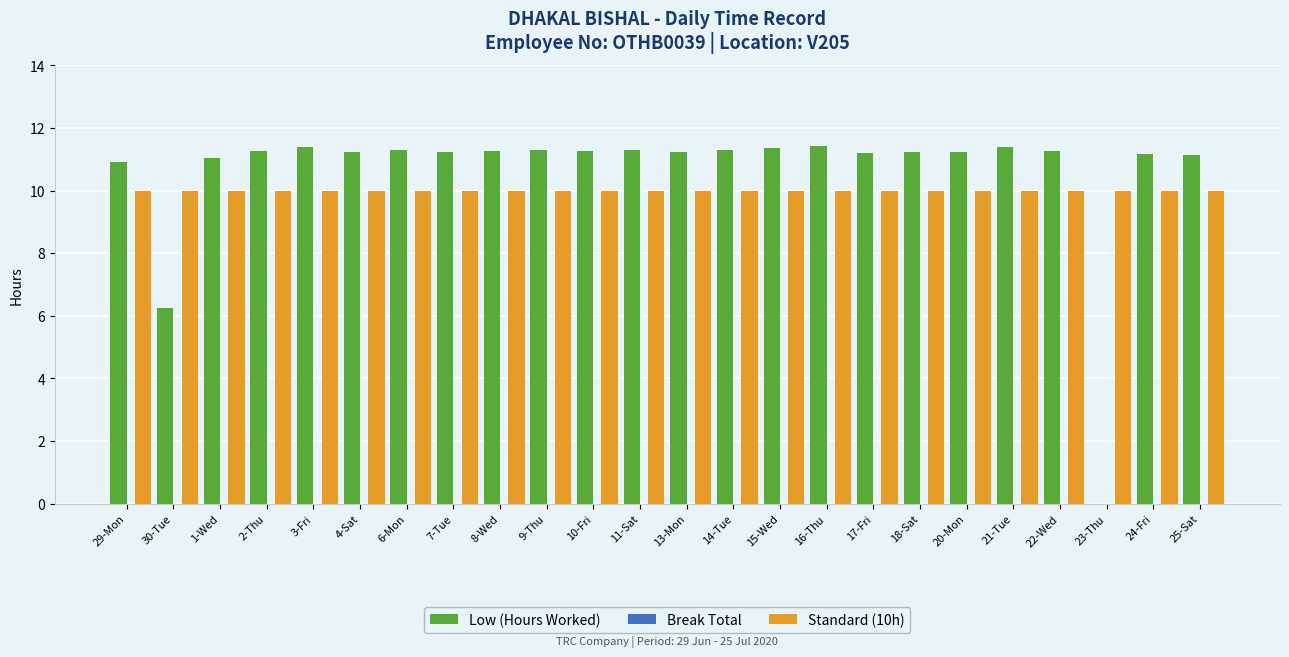

Which series changed the most between 13-Mon and 23-Thu?

Low (Hours Worked)